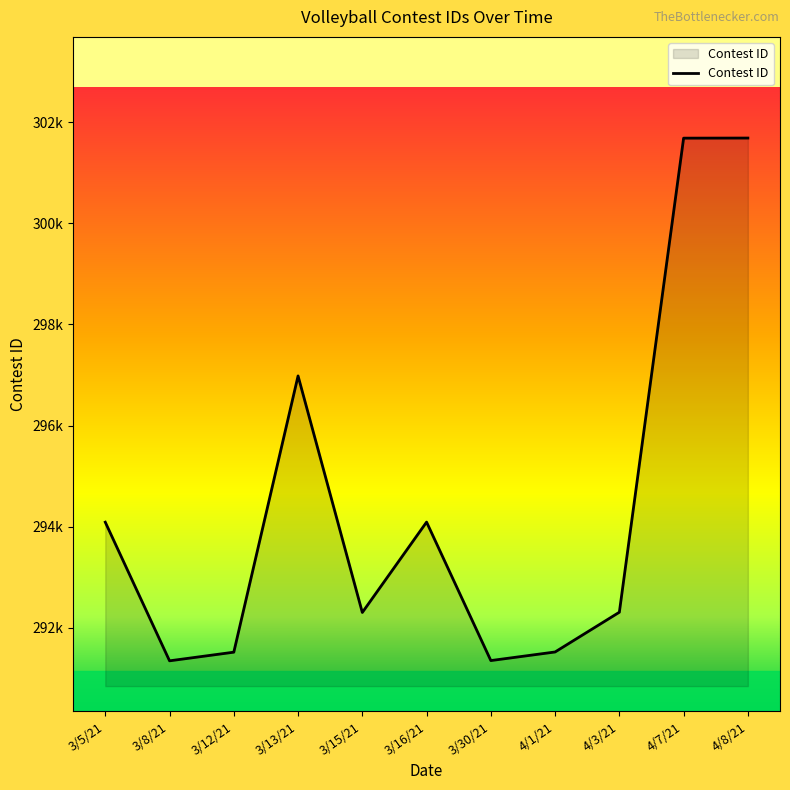

Which category has the lowest value across all series?

3/8/21